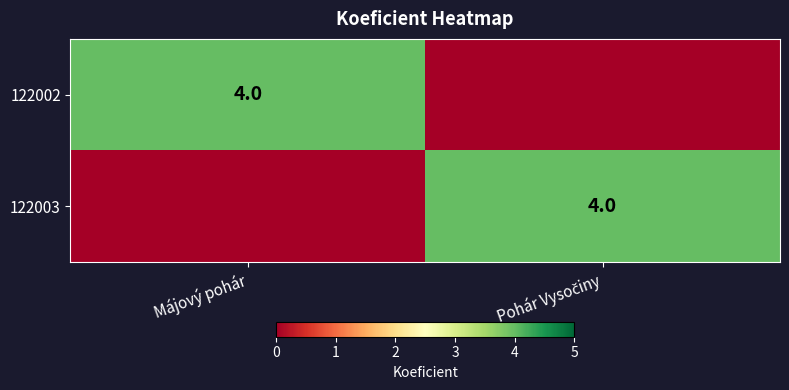

At which category is the sum across all series the highest?

Májový pohár